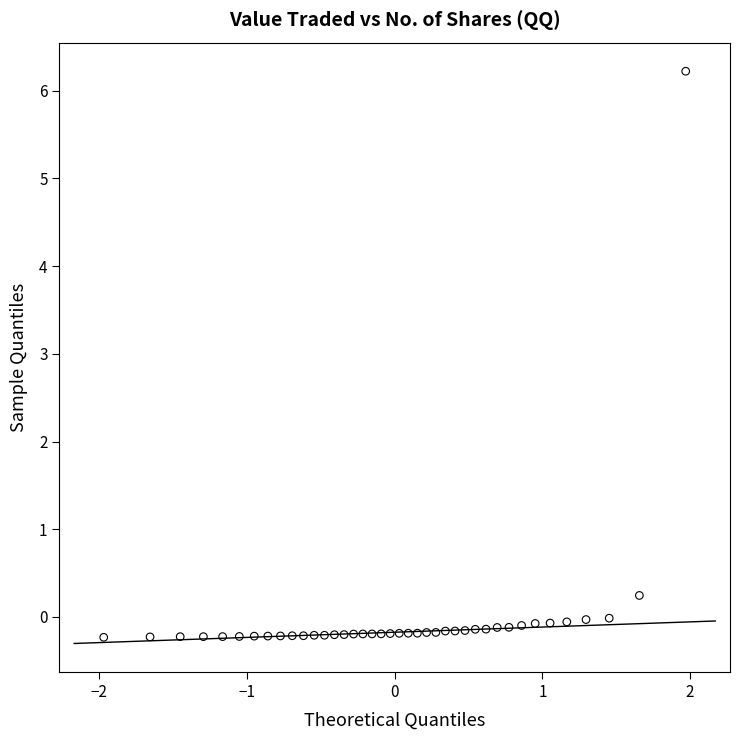

What is the range of X values (max minus min)?

3.9